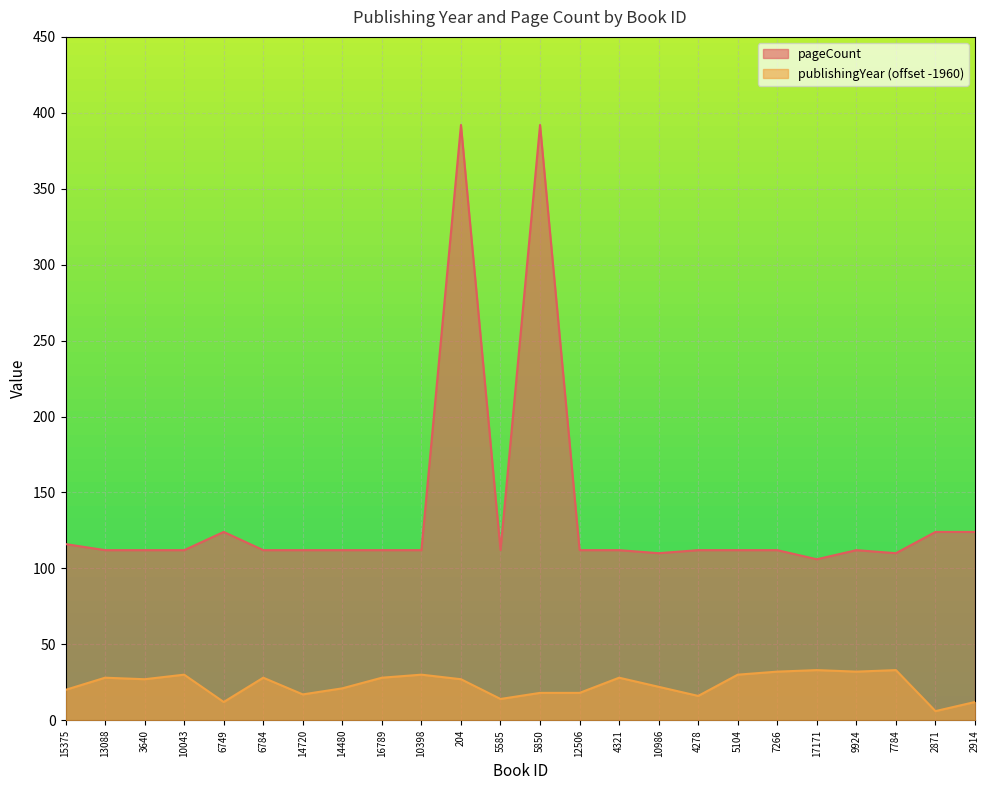

At which label does pageCount first exceed 112?

15375